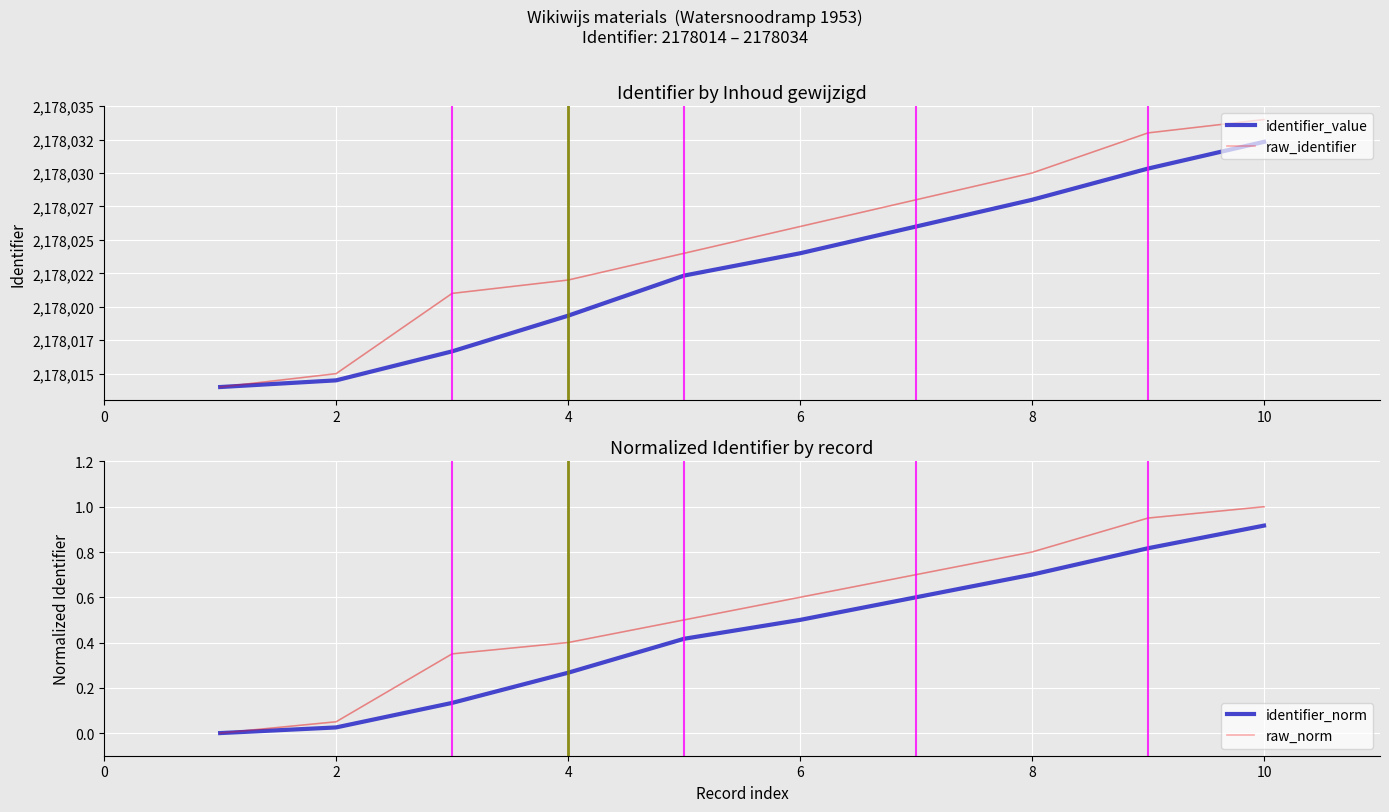

How many lines are shown in the chart?

4